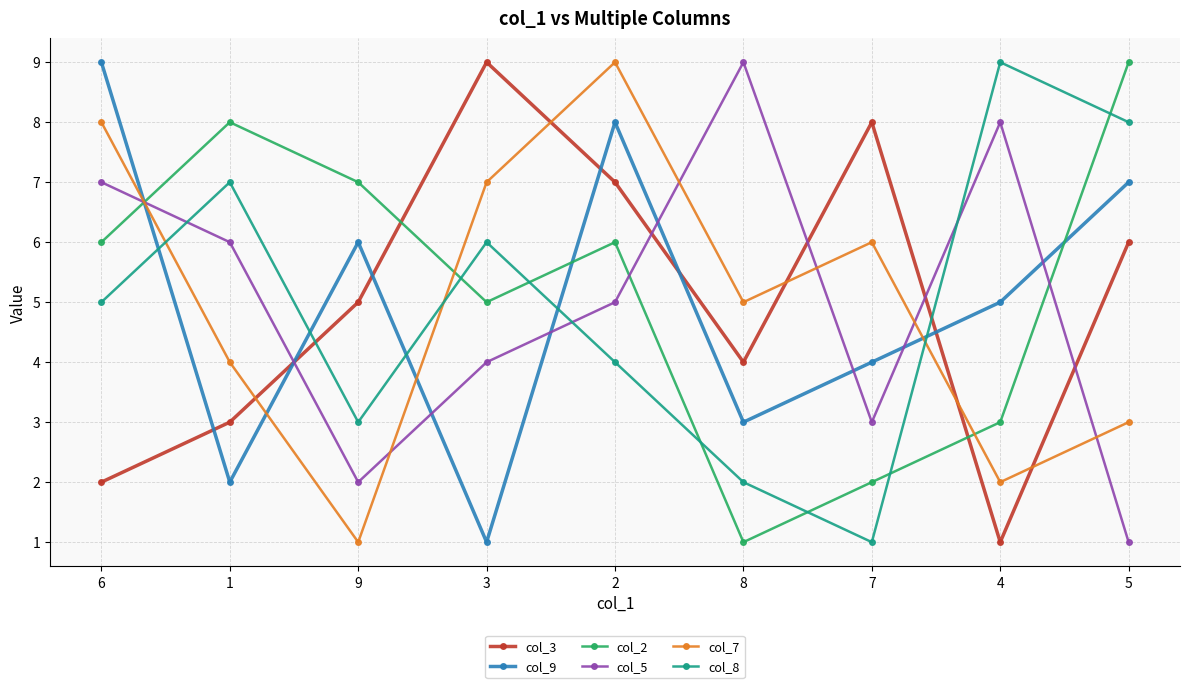

What is the difference between the highest and lowest values at 3?

8